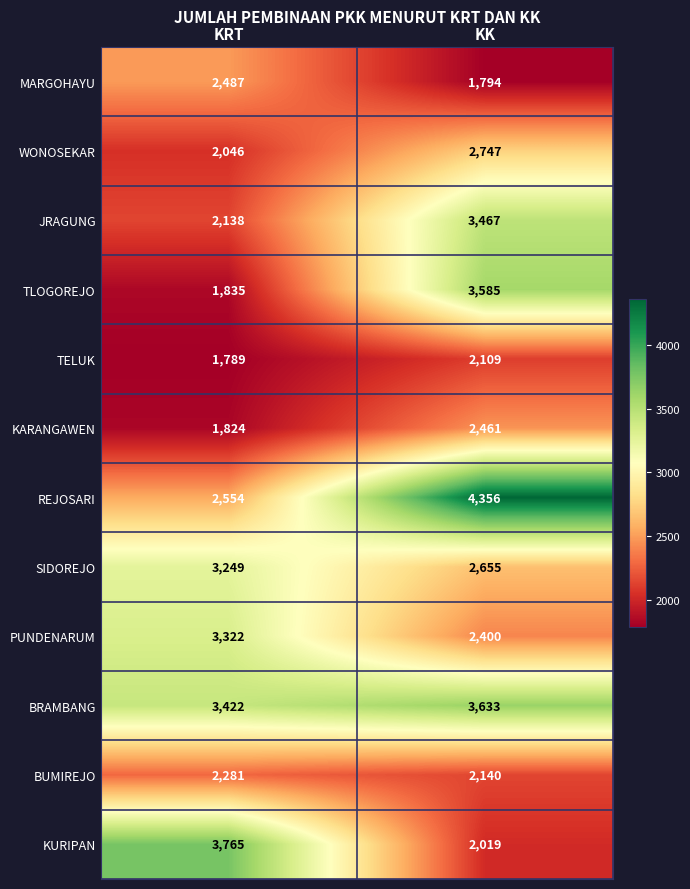

What is the difference between the TLOGOREJO values at KRT and KK?

1750